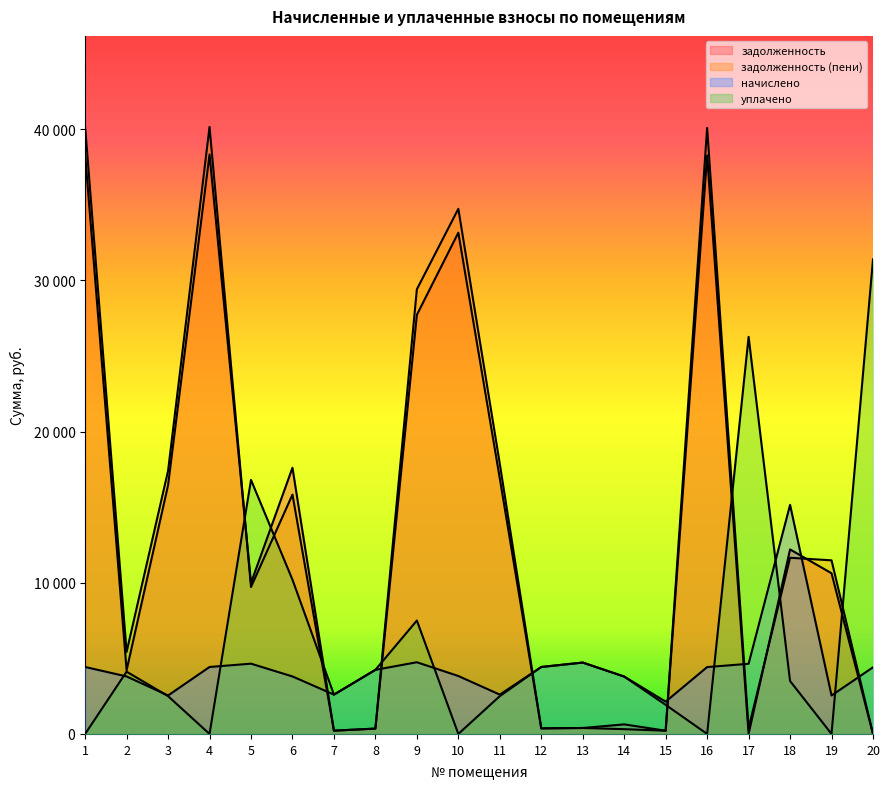

Rank the series at 5 from highest to lowest value.

уплачено, задолженность, задолженность (пени), начислено